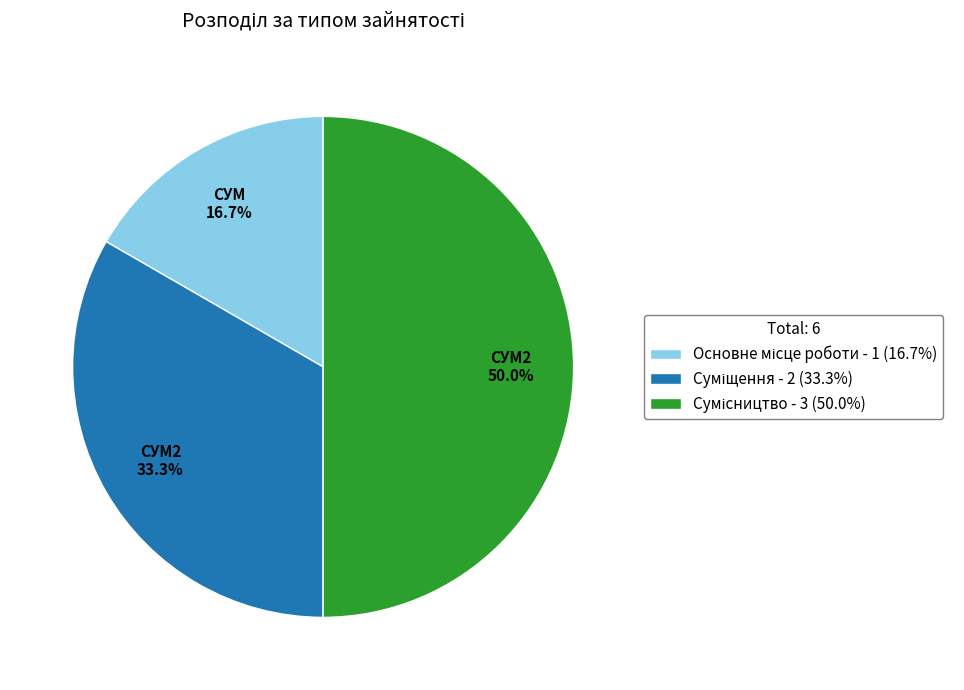

Rank the categories by value from lowest to highest.

Основне місце роботи, Суміщення, Сумісництво